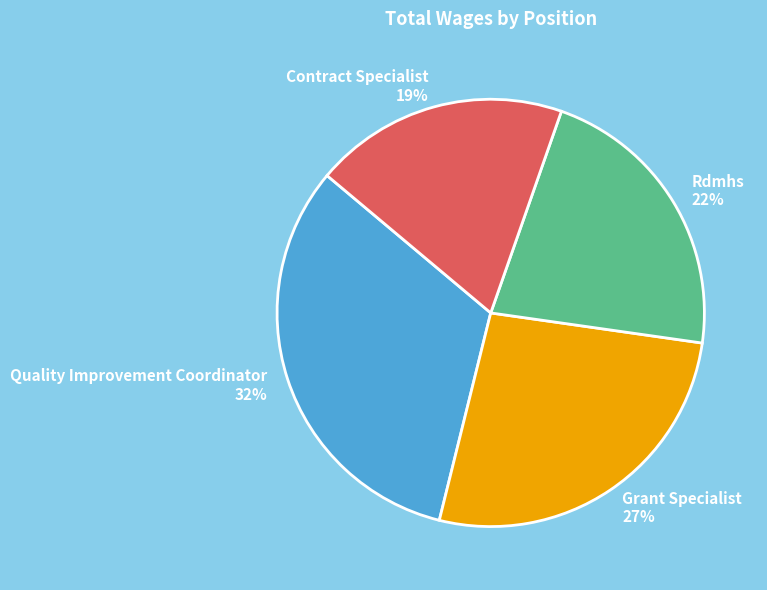

Is it true that Rdmhs is 22% of the pie?

True